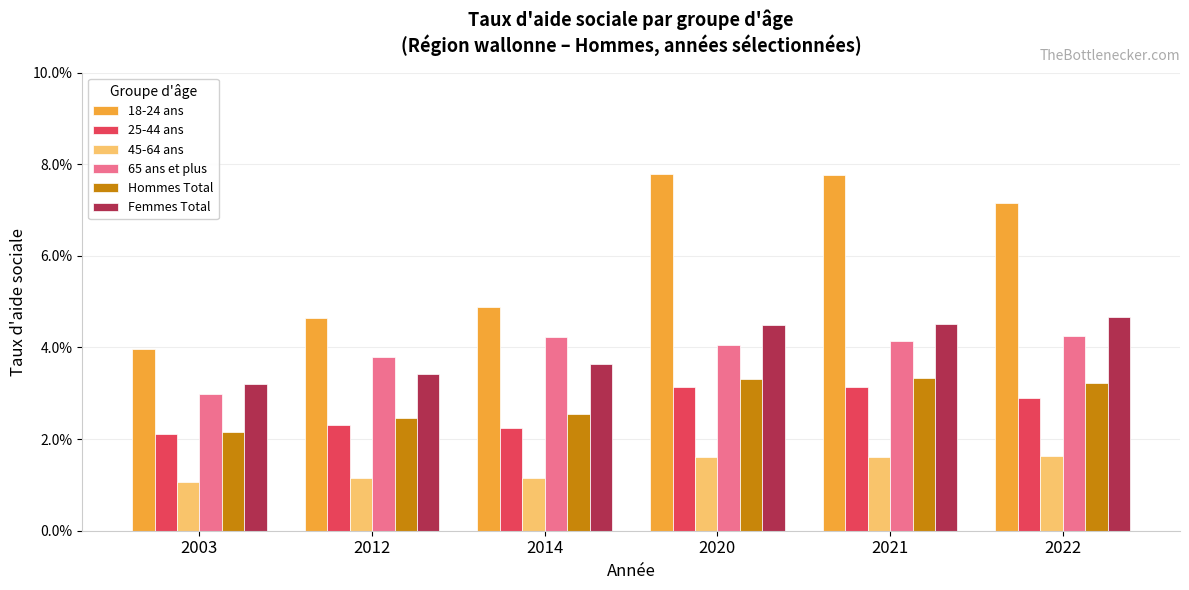

Is the value of Femmes Total at 2021 greater than the value of 25-44 ans at 2012?

Yes